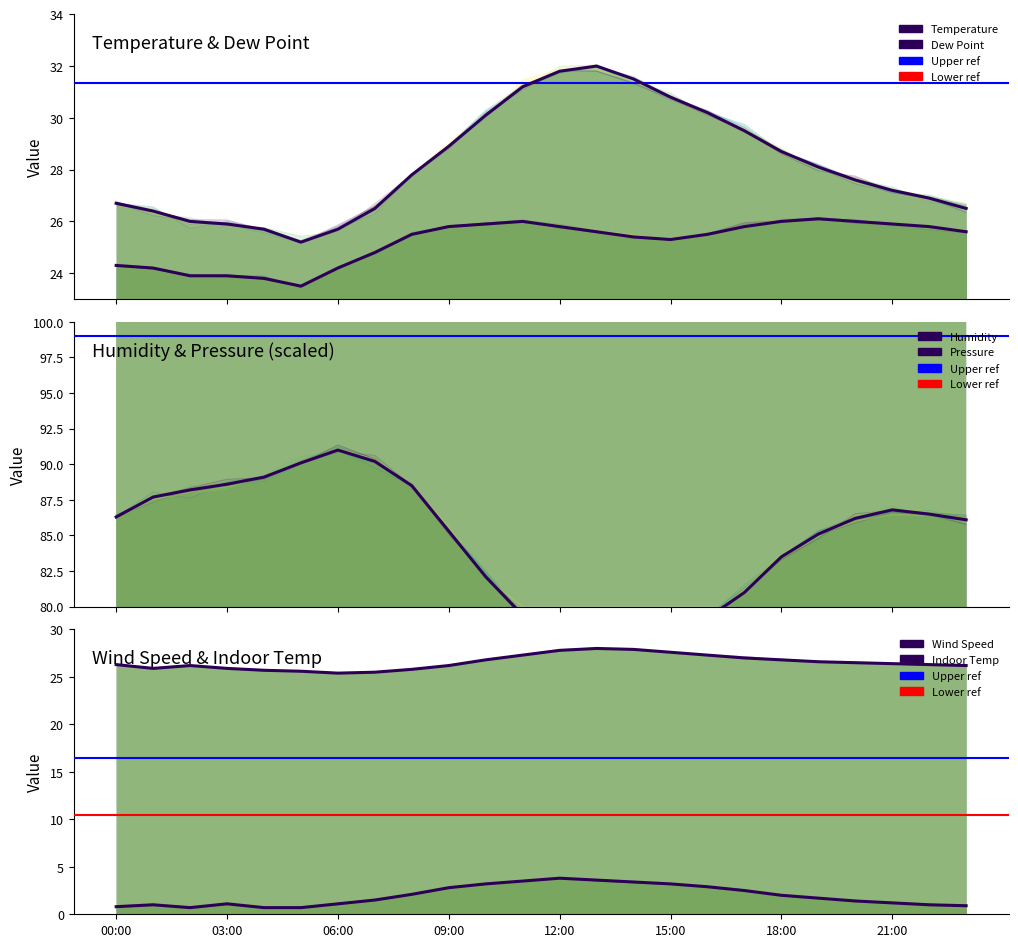

What position from the left is 23?

24